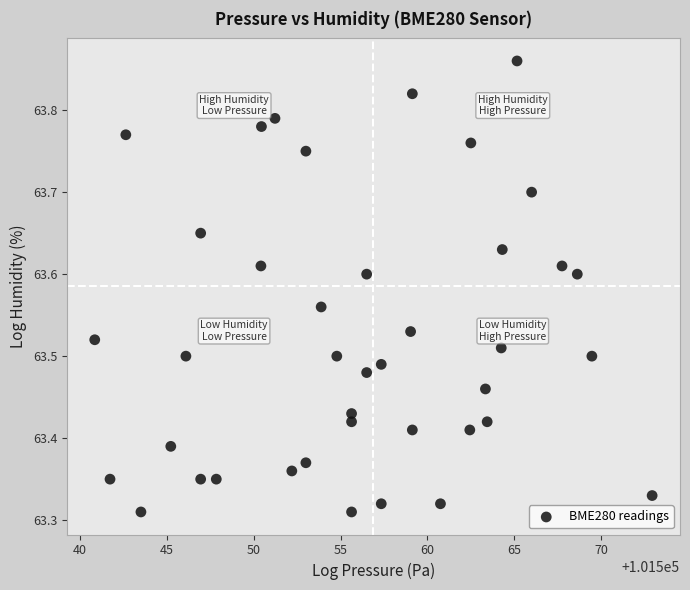

What is the range of X values (max minus min)?

32.1